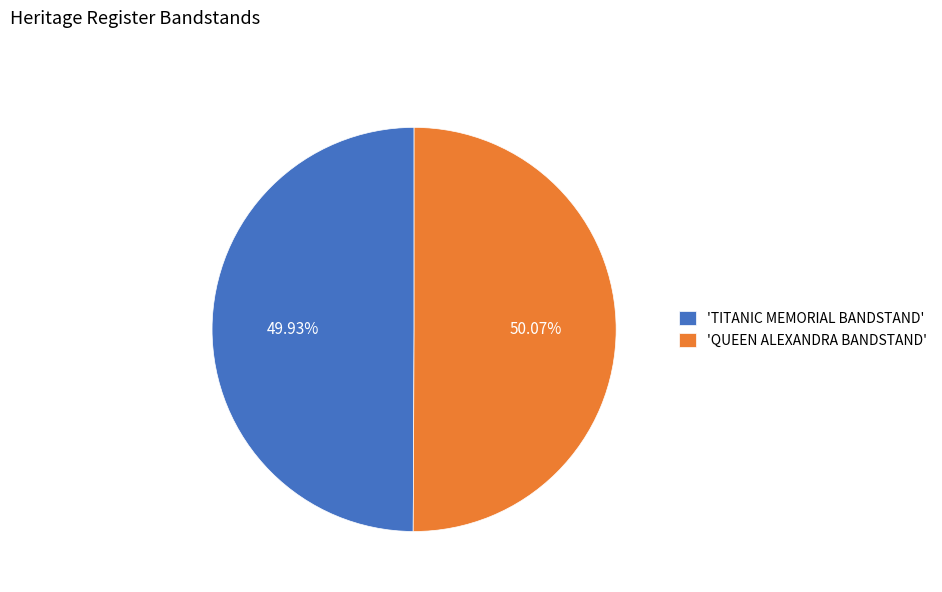

Does any single category account for the majority?

Yes